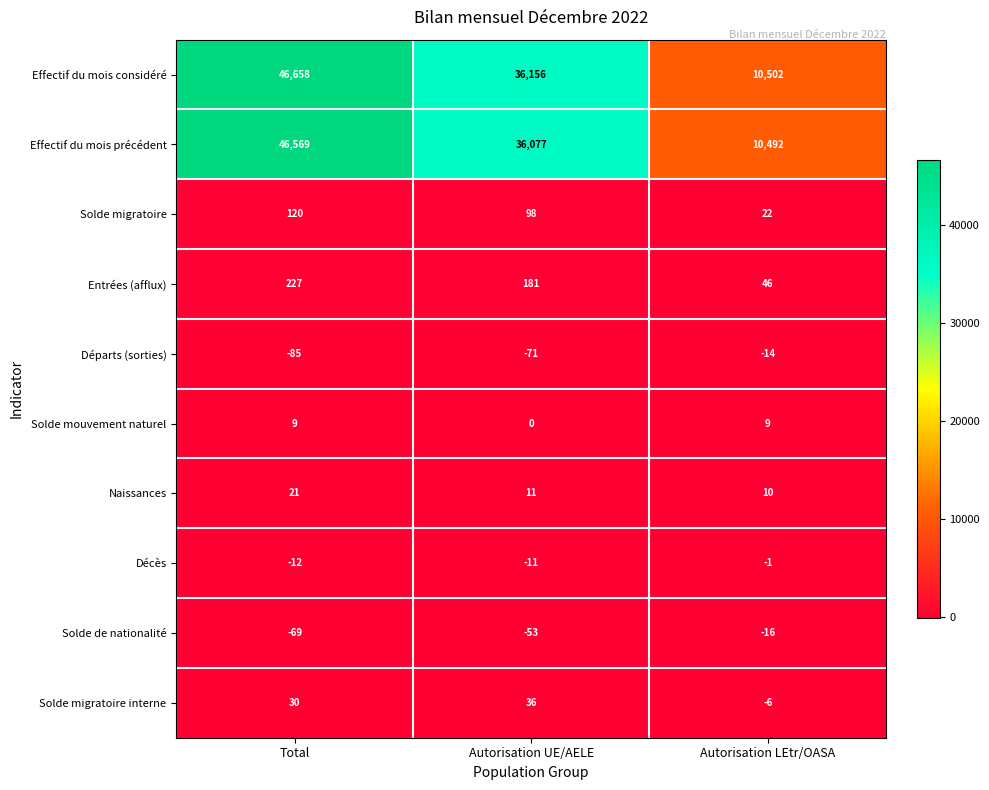

Count the Effectif du mois précédent values in the range 10492 to 46569.

3